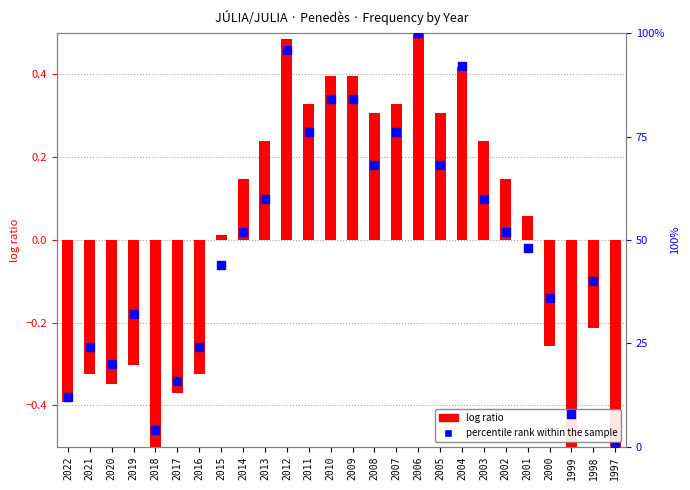

At which category is the sum across all series the highest?

2006